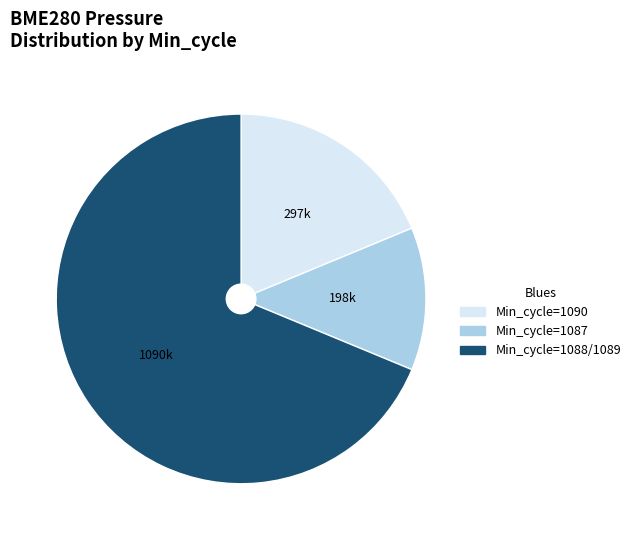

Is there any slice that represents more than half of the pie?

Yes